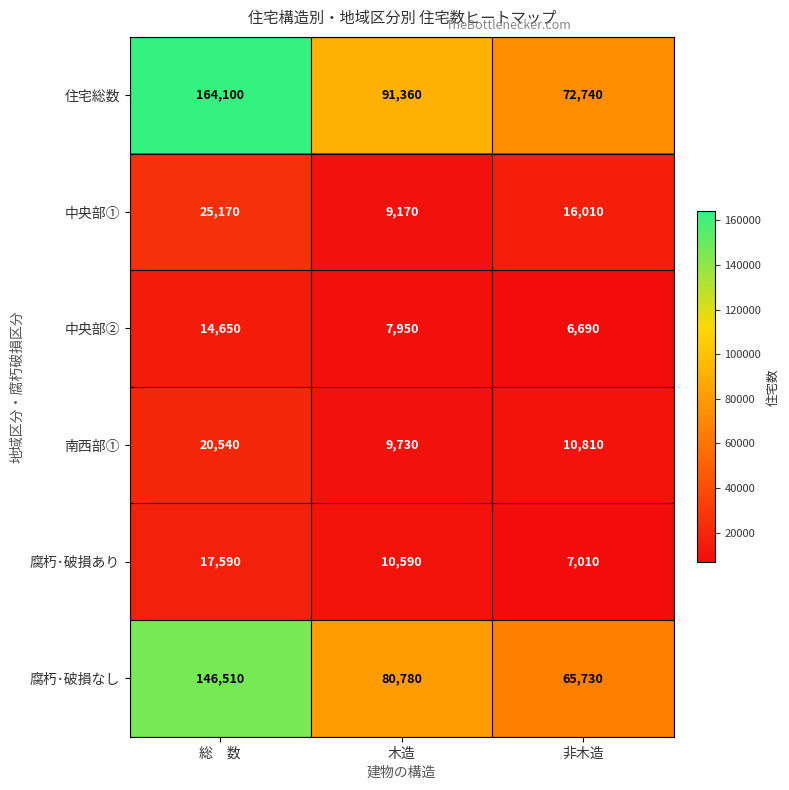

Reading left to right, extract all data points from this chart.

住宅総数: 164100	91360	72740
中央部①: 25170	9170	16010
中央部②: 14650	7950	6690
南西部①: 20540	9730	10810
腐朽･破損あり: 17590	10590	7010
腐朽･破損なし: 146510	80780	65730